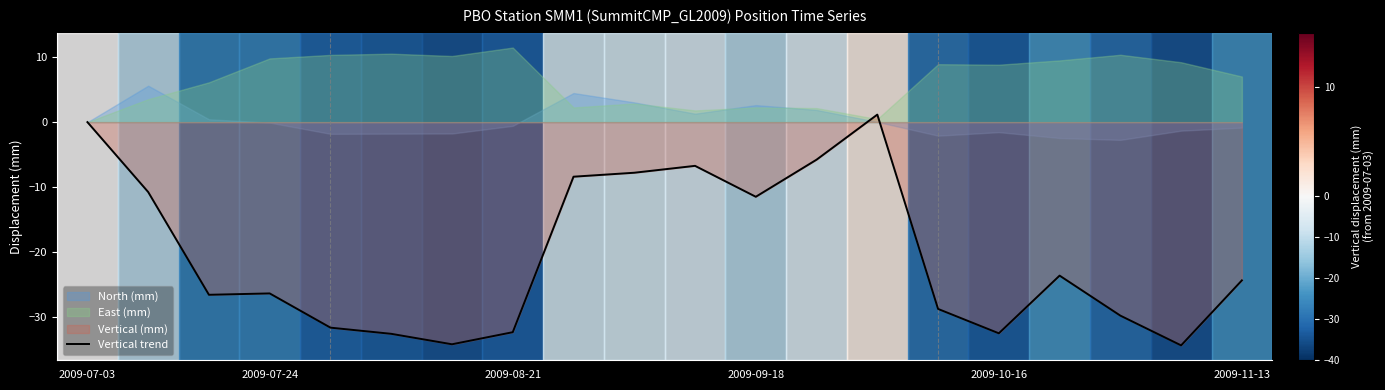

How many lines are shown in the chart?

1